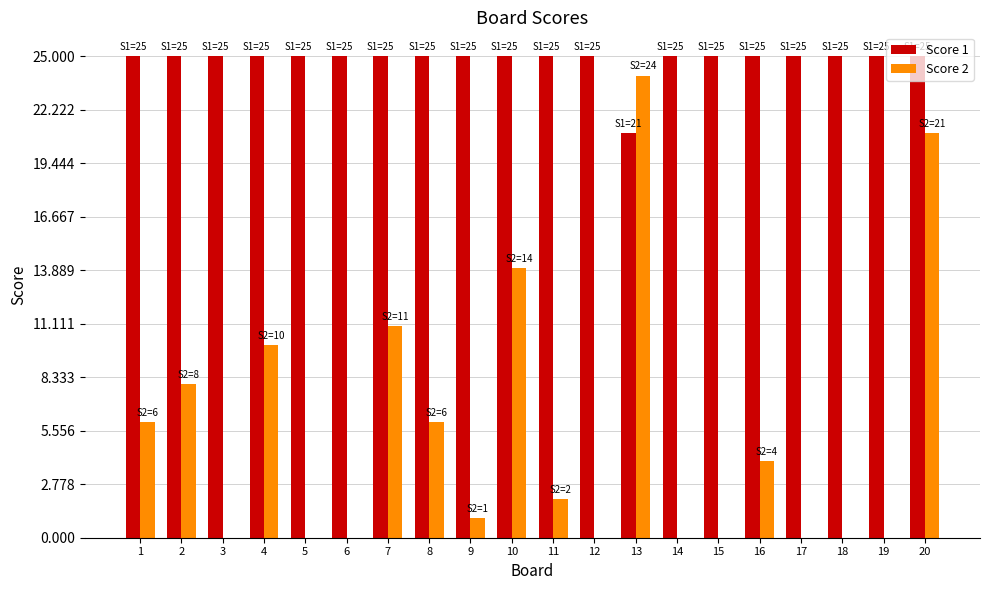

What is the sum of the Score 2 values at 9 and 18?

1